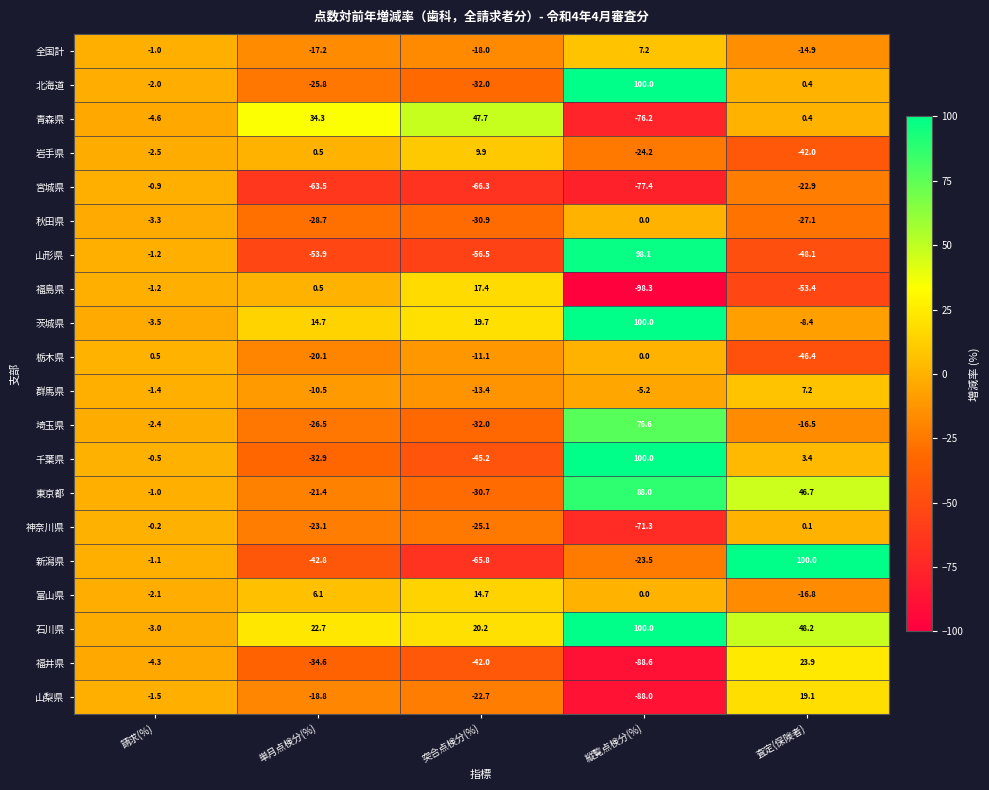

What is the total value across all series at 縦覧点検分(%)?

117.2